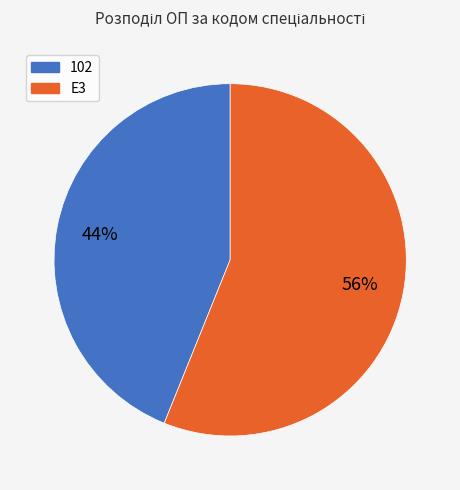

Does E3 represent more than half of the total?

Yes